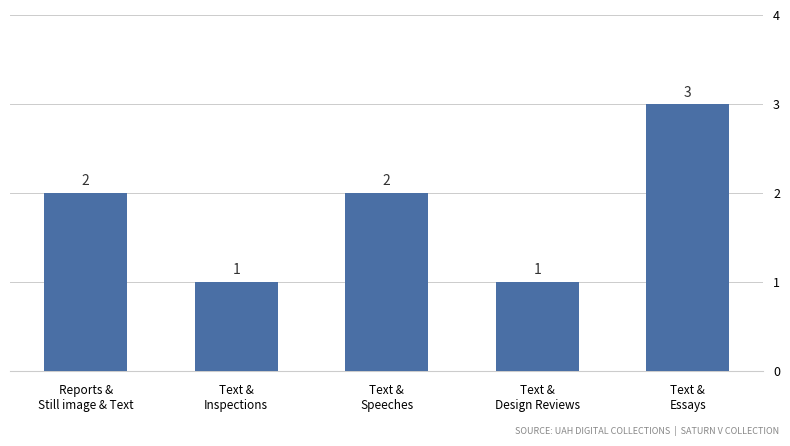

What value does the data have at Text &
Inspections?

1